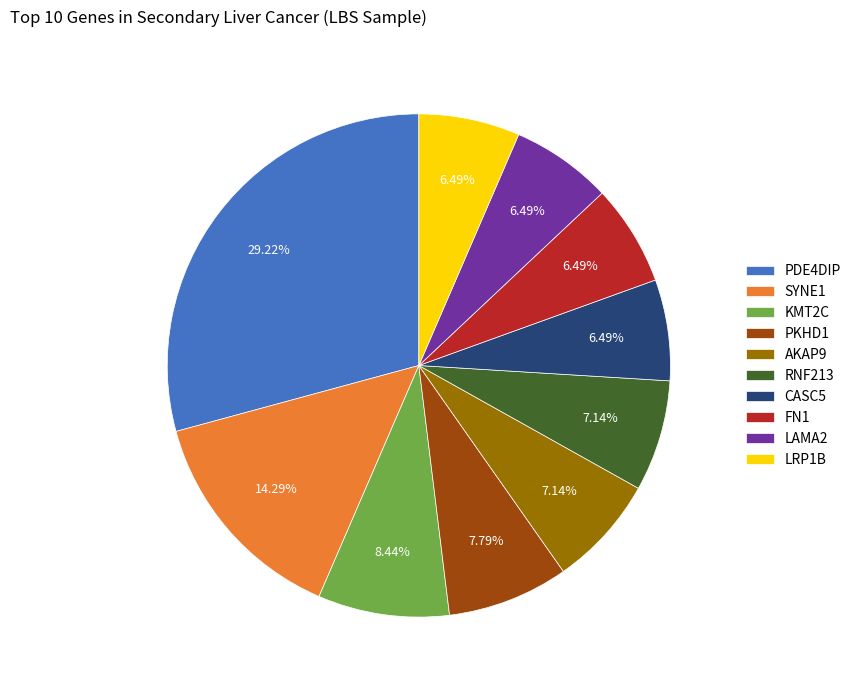

Does LAMA2 account for over 50% of the chart?

No